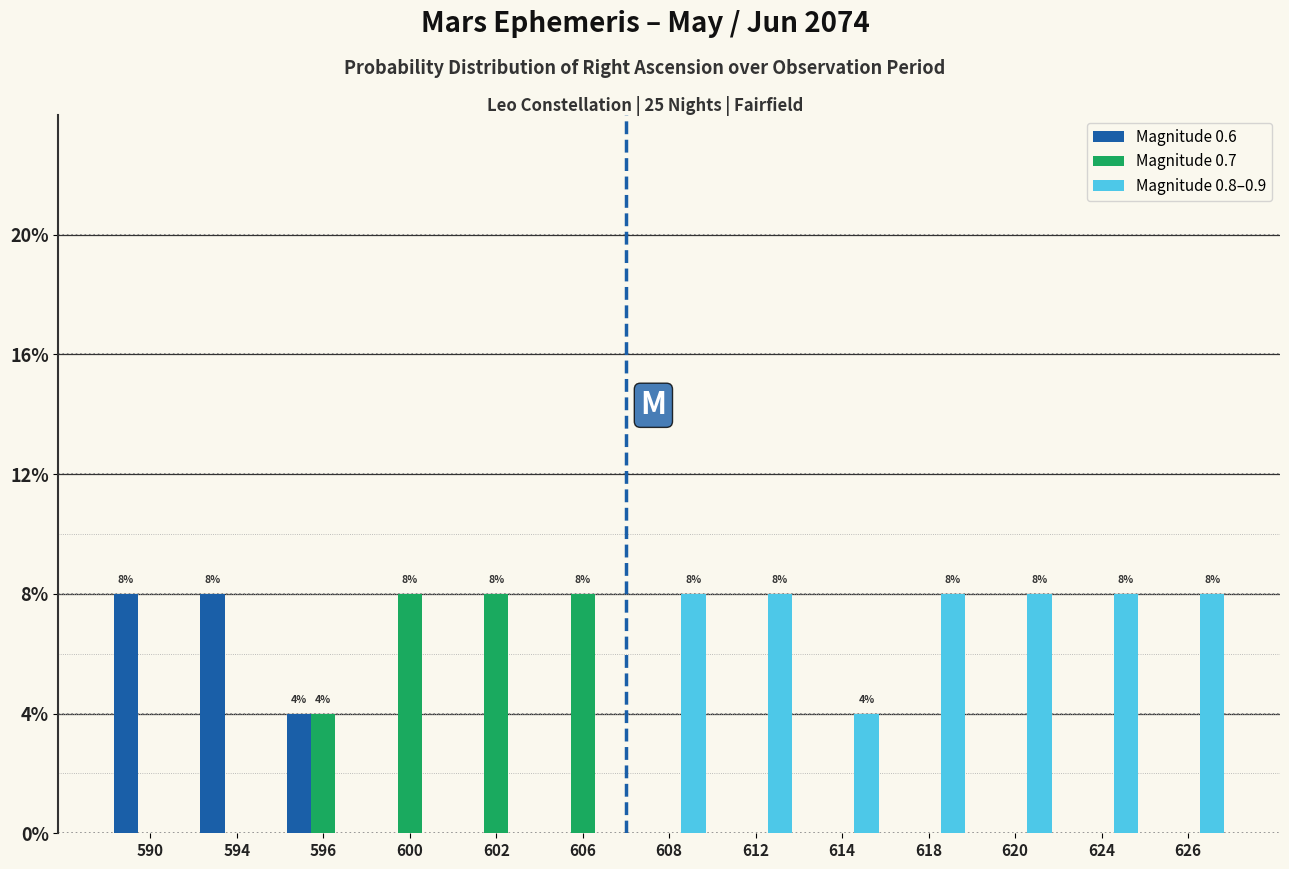

The value of Magnitude 0.8–0.9 at 600 is 5. True or false?

False